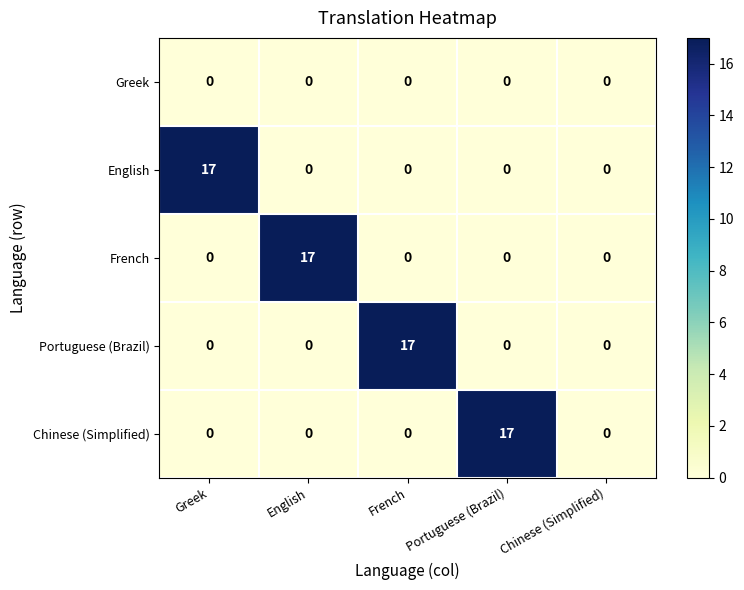

What is the total value across all series at English?

17